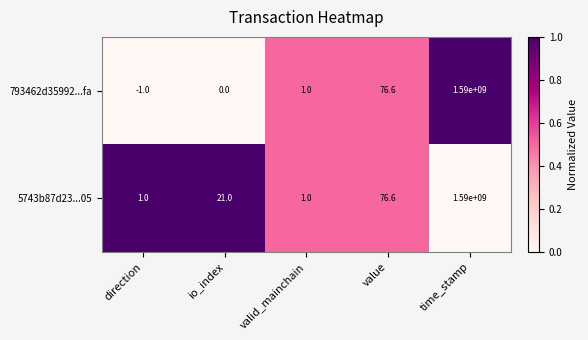

The 5743b87d23...05 series shows 21.0 at io_index. True or false?

True